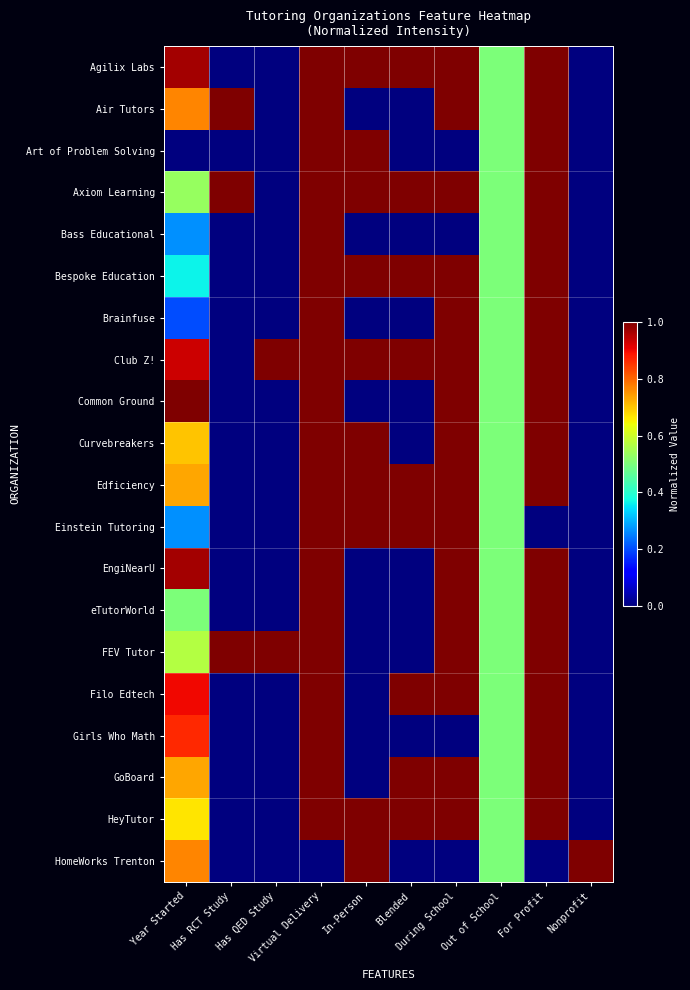

Reading left to right, extract all data points from this chart.

Agilix Labs: Year Started=1.0	Has RCT Study=0.0	Has QED Study=0.0	Virtual Delivery=1.0	In-Person=1.0	Blended=1.0	During School=1.0	Out of School=0.5	For Profit=1.0	Nonprofit=0.0
Air Tutors: Year Started=0.8	Has RCT Study=1.0	Has QED Study=0.0	Virtual Delivery=1.0	In-Person=0.0	Blended=0.0	During School=1.0	Out of School=0.5	For Profit=1.0	Nonprofit=0.0
Art of Problem Solving: Year Started=0.0	Has RCT Study=0.0	Has QED Study=0.0	Virtual Delivery=1.0	In-Person=1.0	Blended=0.0	During School=0.0	Out of School=0.5	For Profit=1.0	Nonprofit=0.0
Axiom Learning: Year Started=0.5	Has RCT Study=1.0	Has QED Study=0.0	Virtual Delivery=1.0	In-Person=1.0	Blended=1.0	During School=1.0	Out of School=0.5	For Profit=1.0	Nonprofit=0.0
Bass Educational: Year Started=0.3	Has RCT Study=0.0	Has QED Study=0.0	Virtual Delivery=1.0	In-Person=0.0	Blended=0.0	During School=0.0	Out of School=0.5	For Profit=1.0	Nonprofit=0.0
Bespoke Education: Year Started=0.4	Has RCT Study=0.0	Has QED Study=0.0	Virtual Delivery=1.0	In-Person=1.0	Blended=1.0	During School=1.0	Out of School=0.5	For Profit=1.0	Nonprofit=0.0
Brainfuse: Year Started=0.2	Has RCT Study=0.0	Has QED Study=0.0	Virtual Delivery=1.0	In-Person=0.0	Blended=0.0	During School=1.0	Out of School=0.5	For Profit=1.0	Nonprofit=0.0
Club Z!: Year Started=0.9	Has RCT Study=0.0	Has QED Study=1.0	Virtual Delivery=1.0	In-Person=1.0	Blended=1.0	During School=1.0	Out of School=0.5	For Profit=1.0	Nonprofit=0.0
Common Ground: Year Started=1.0	Has RCT Study=0.0	Has QED Study=0.0	Virtual Delivery=1.0	In-Person=0.0	Blended=0.0	During School=1.0	Out of School=0.5	For Profit=1.0	Nonprofit=0.0
Curvebreakers: Year Started=0.7	Has RCT Study=0.0	Has QED Study=0.0	Virtual Delivery=1.0	In-Person=1.0	Blended=0.0	During School=1.0	Out of School=0.5	For Profit=1.0	Nonprofit=0.0
Edficiency: Year Started=0.7	Has RCT Study=0.0	Has QED Study=0.0	Virtual Delivery=1.0	In-Person=1.0	Blended=1.0	During School=1.0	Out of School=0.5	For Profit=1.0	Nonprofit=0.0
Einstein Tutoring: Year Started=0.3	Has RCT Study=0.0	Has QED Study=0.0	Virtual Delivery=1.0	In-Person=1.0	Blended=1.0	During School=1.0	Out of School=0.5	For Profit=0.0	Nonprofit=0.0
EngiNearU: Year Started=1.0	Has RCT Study=0.0	Has QED Study=0.0	Virtual Delivery=1.0	In-Person=0.0	Blended=0.0	During School=1.0	Out of School=0.5	For Profit=1.0	Nonprofit=0.0
eTutorWorld: Year Started=0.5	Has RCT Study=0.0	Has QED Study=0.0	Virtual Delivery=1.0	In-Person=0.0	Blended=0.0	During School=1.0	Out of School=0.5	For Profit=1.0	Nonprofit=0.0
FEV Tutor: Year Started=0.6	Has RCT Study=1.0	Has QED Study=1.0	Virtual Delivery=1.0	In-Person=0.0	Blended=0.0	During School=1.0	Out of School=0.5	For Profit=1.0	Nonprofit=0.0
Filo Edtech: Year Started=0.9	Has RCT Study=0.0	Has QED Study=0.0	Virtual Delivery=1.0	In-Person=0.0	Blended=1.0	During School=1.0	Out of School=0.5	For Profit=1.0	Nonprofit=0.0
Girls Who Math: Year Started=0.9	Has RCT Study=0.0	Has QED Study=0.0	Virtual Delivery=1.0	In-Person=0.0	Blended=0.0	During School=0.0	Out of School=0.5	For Profit=1.0	Nonprofit=0.0
GoBoard: Year Started=0.7	Has RCT Study=0.0	Has QED Study=0.0	Virtual Delivery=1.0	In-Person=0.0	Blended=1.0	During School=1.0	Out of School=0.5	For Profit=1.0	Nonprofit=0.0
HeyTutor: Year Started=0.7	Has RCT Study=0.0	Has QED Study=0.0	Virtual Delivery=1.0	In-Person=1.0	Blended=1.0	During School=1.0	Out of School=0.5	For Profit=1.0	Nonprofit=0.0
HomeWorks Trenton: Year Started=0.8	Has RCT Study=0.0	Has QED Study=0.0	Virtual Delivery=0.0	In-Person=1.0	Blended=0.0	During School=0.0	Out of School=0.5	For Profit=0.0	Nonprofit=1.0